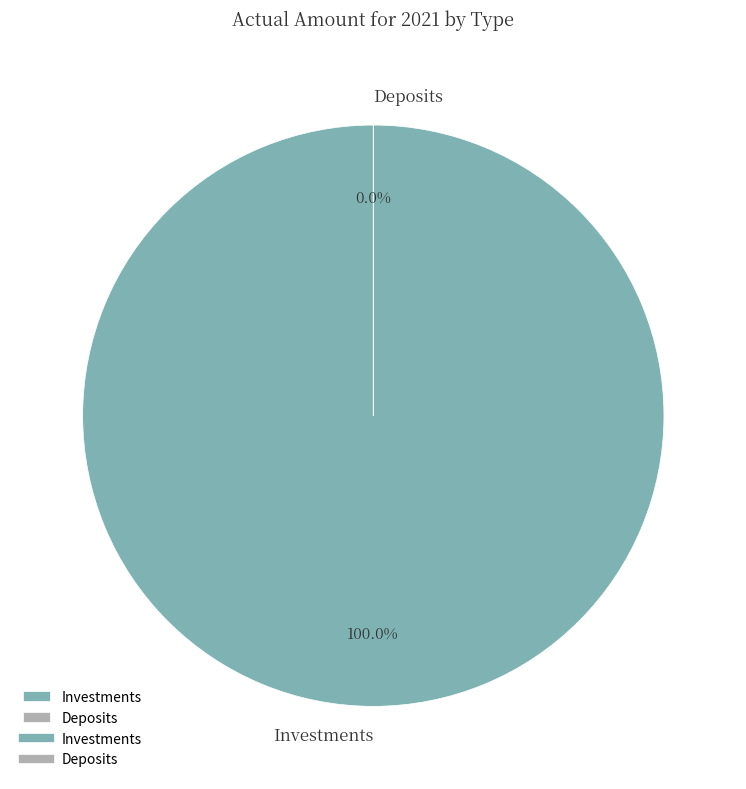

What is the smallest slice in the pie chart?

Deposits